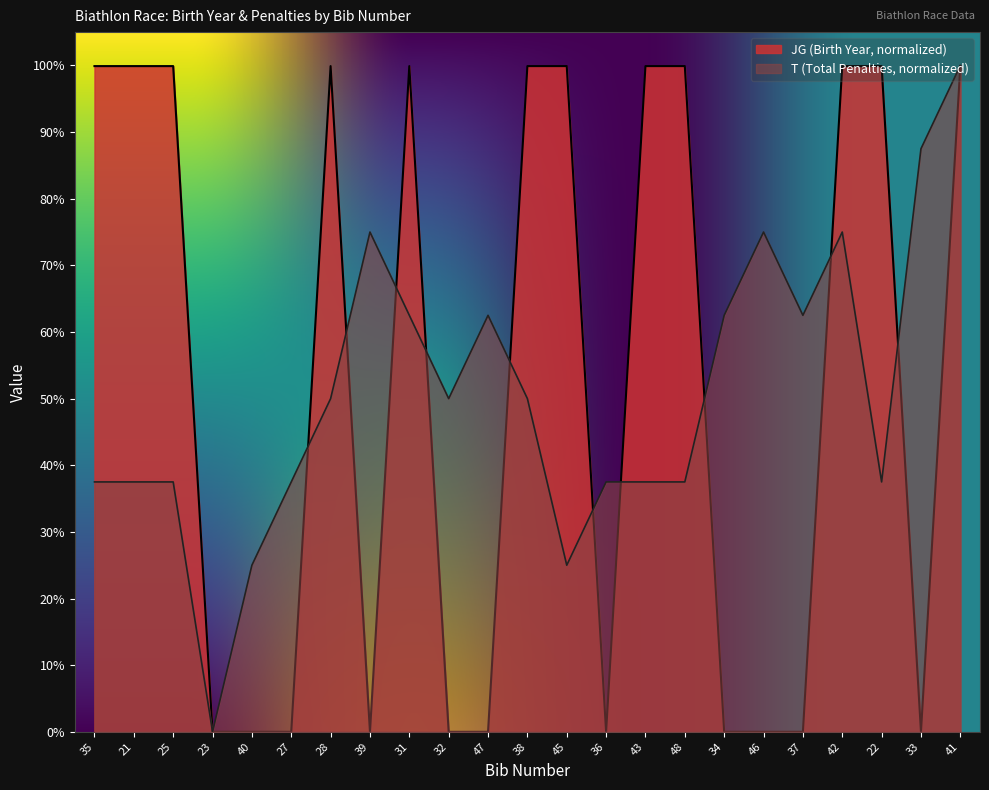

What is the label of the 21st point from the left?

22